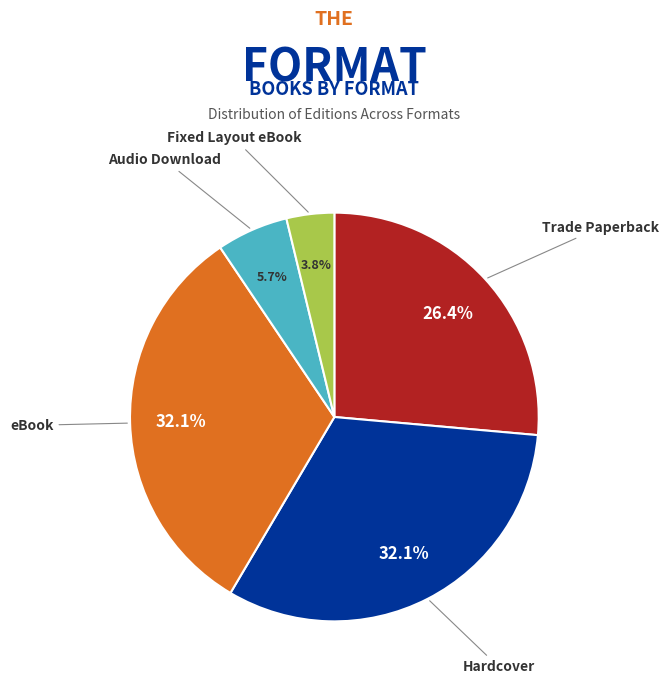

How many segments does this pie chart have?

5